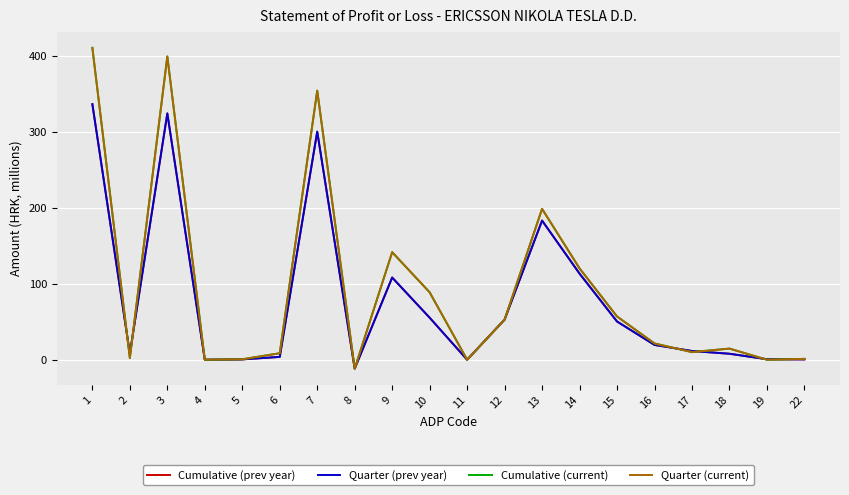

Does the chart display data point markers on the line(s)?

No